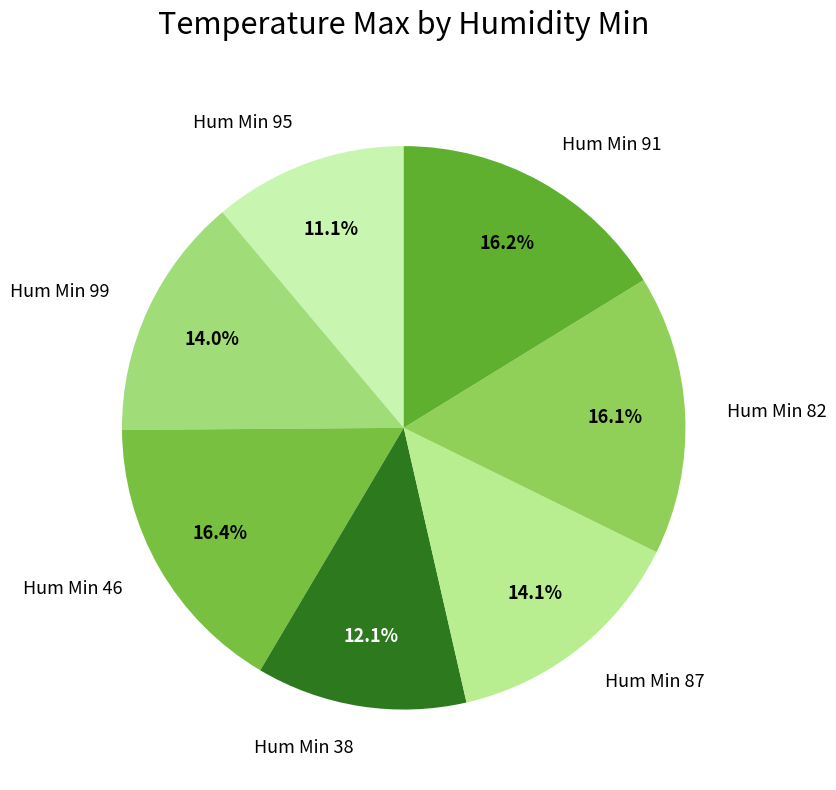

What is the ratio of the value at Hum Min 38 to the value at Hum Min 82?

0.8